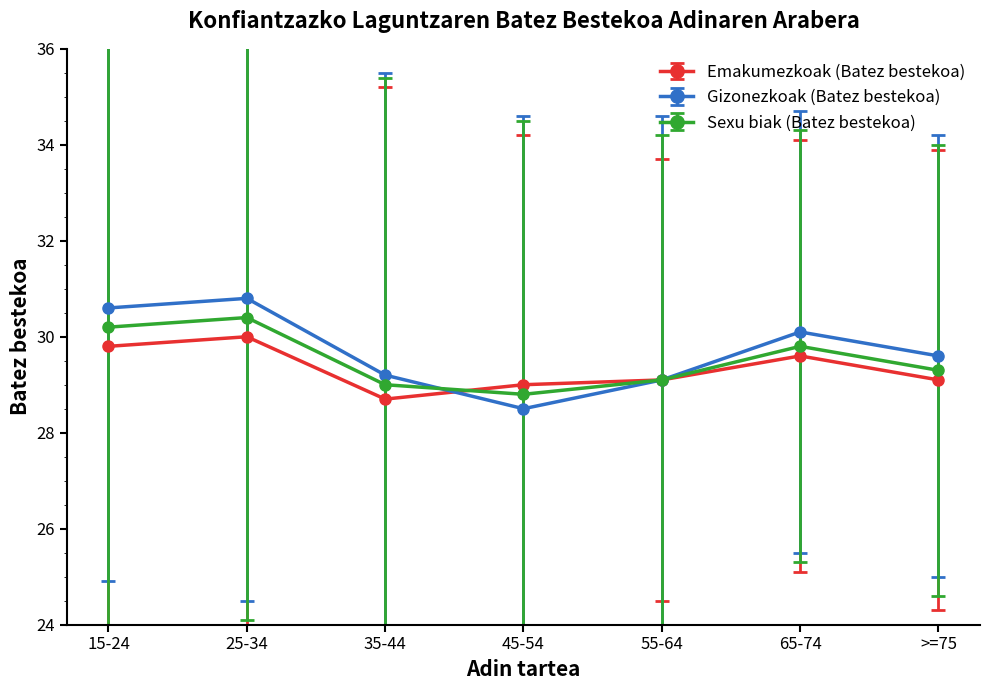

Rank the series by their maximum value, from highest to lowest.

Gizonezkoak (Batez bestekoa), Sexu biak (Batez bestekoa), Emakumezkoak (Batez bestekoa)